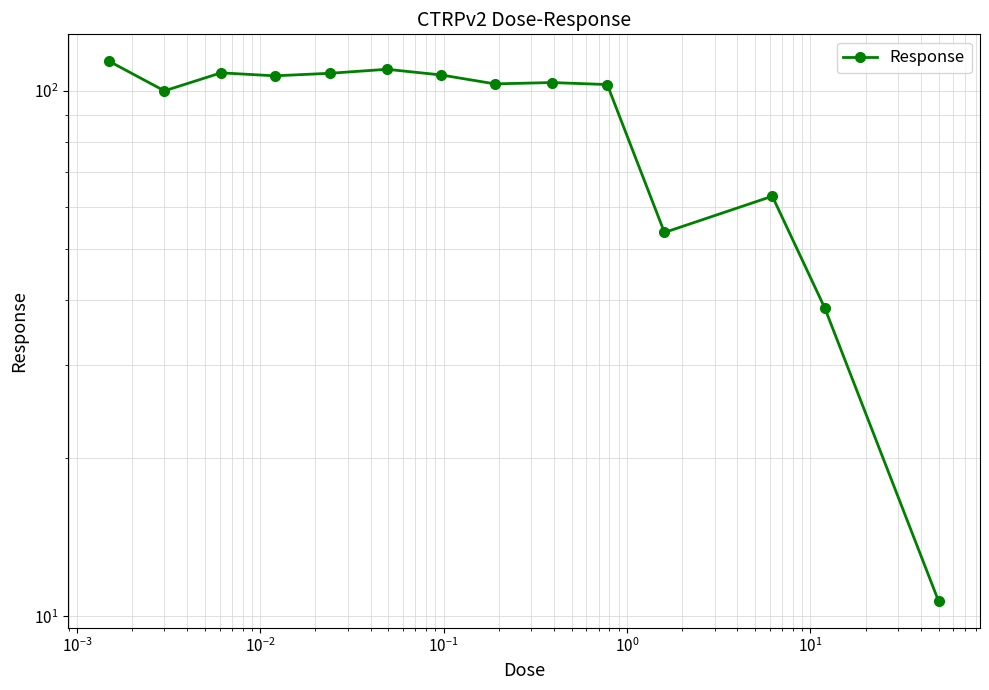

What is the difference between the values at $\mathdefault{10^{-1}}$ and $\mathdefault{10^{-2}}$?

1.2